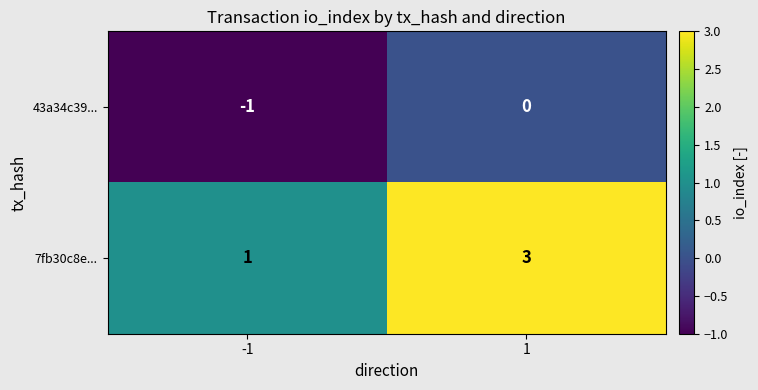

Count the number of data series in this chart.

2